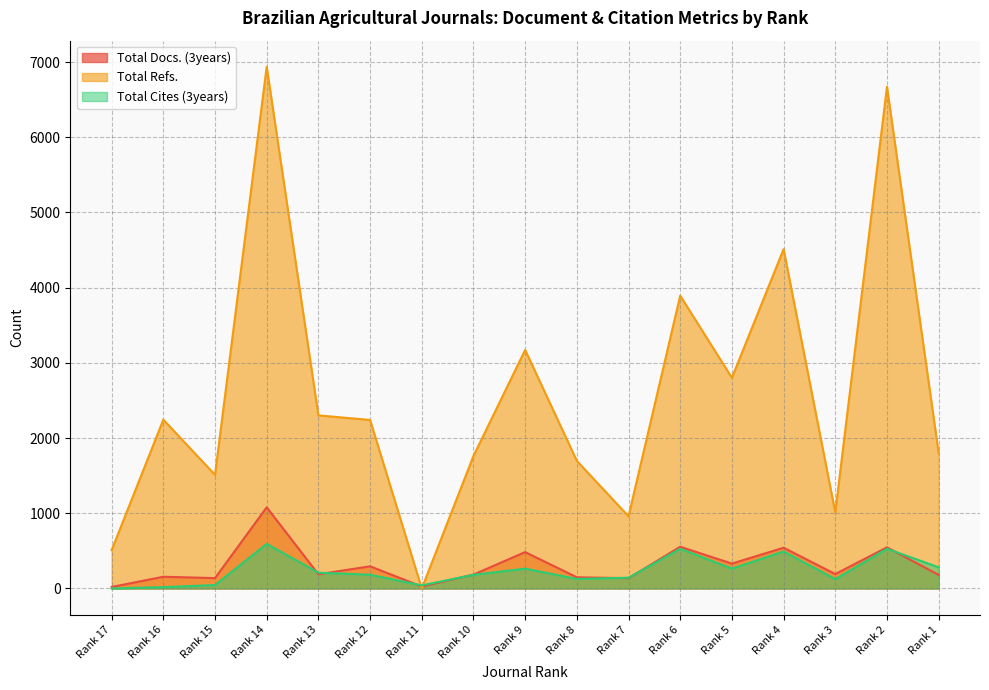

Where is the first local maximum for Total Docs. (3years)?

Rank 16